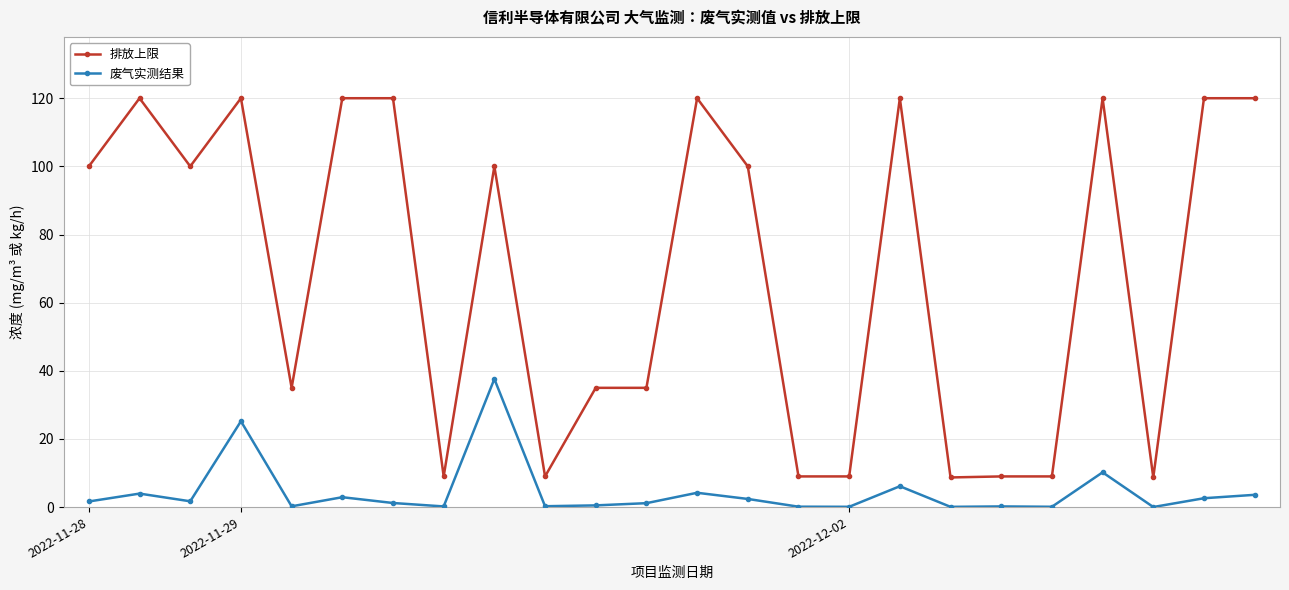

Does the chart display data point markers on the line(s)?

Yes